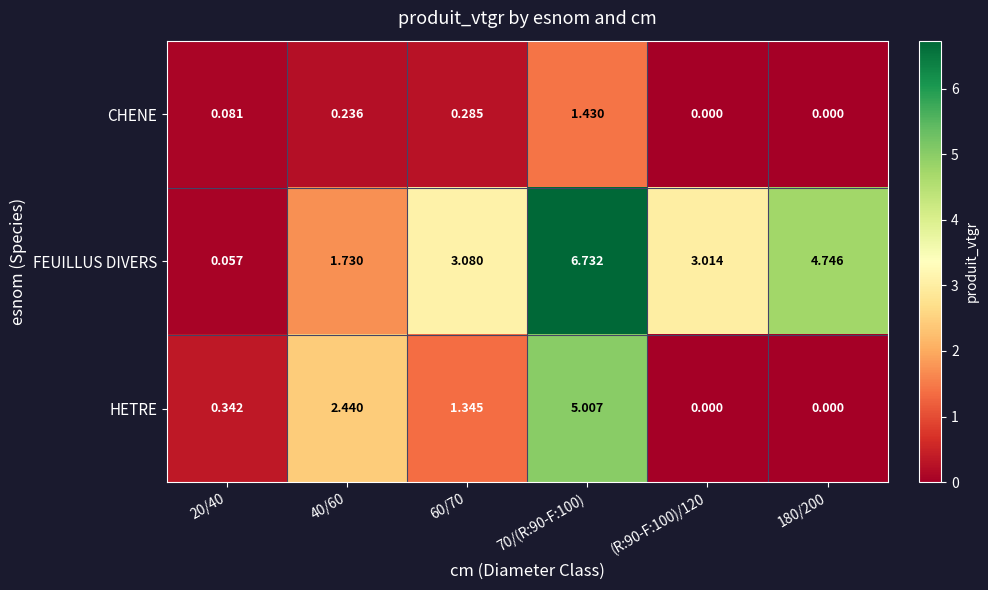

Which series has the largest total across all categories?

FEUILLUS DIVERS